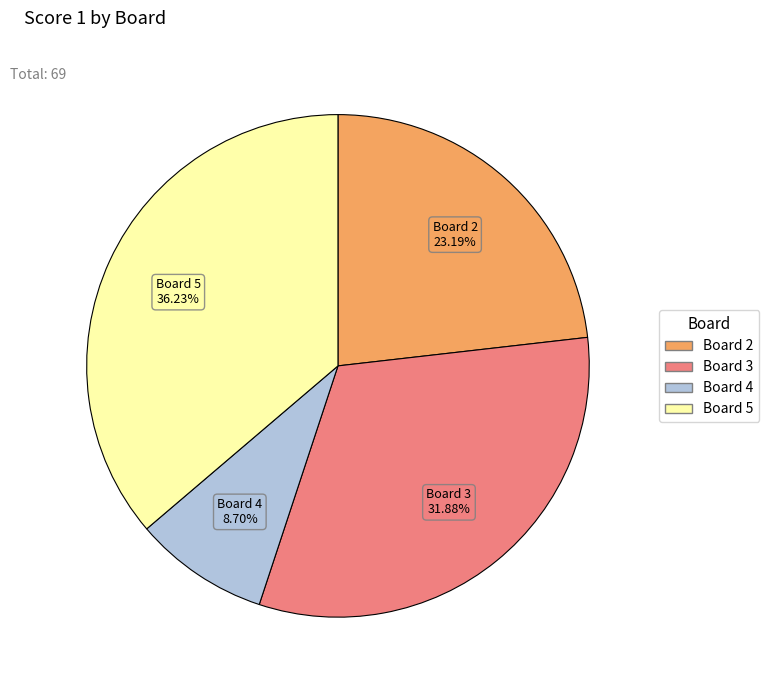

Is there any slice that represents more than half of the pie?

No